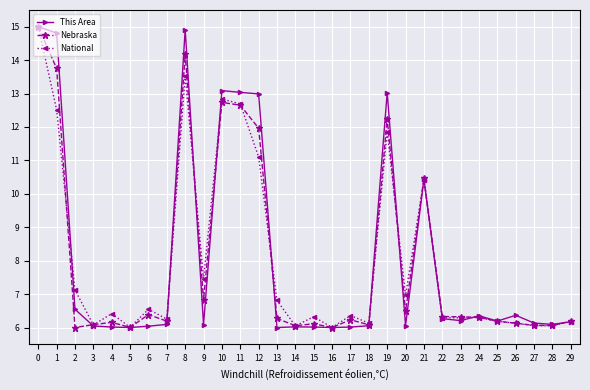

Is it true that National equals 19.0 at 19?

False